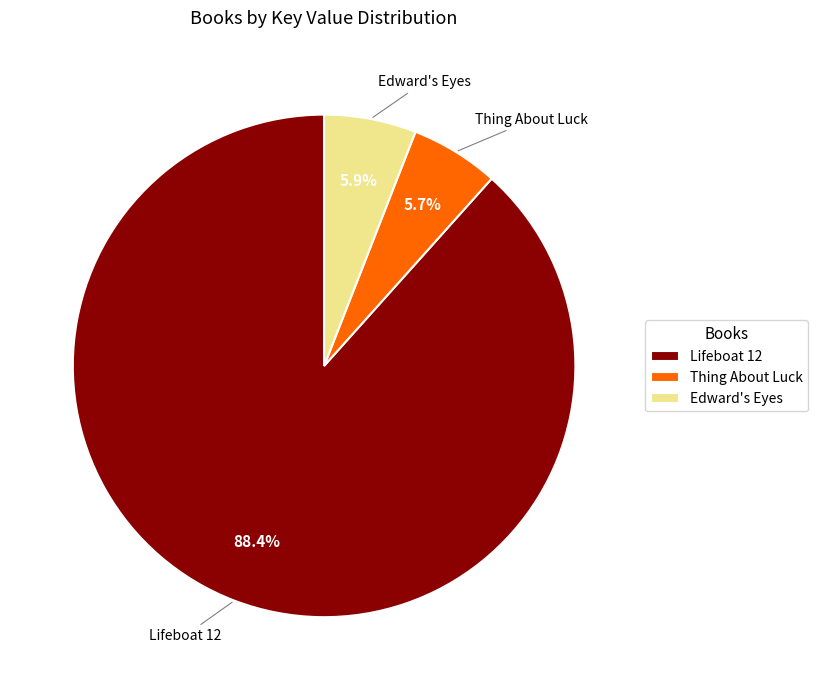

True or false: Lifeboat 12 accounts for 88% of the total.

True